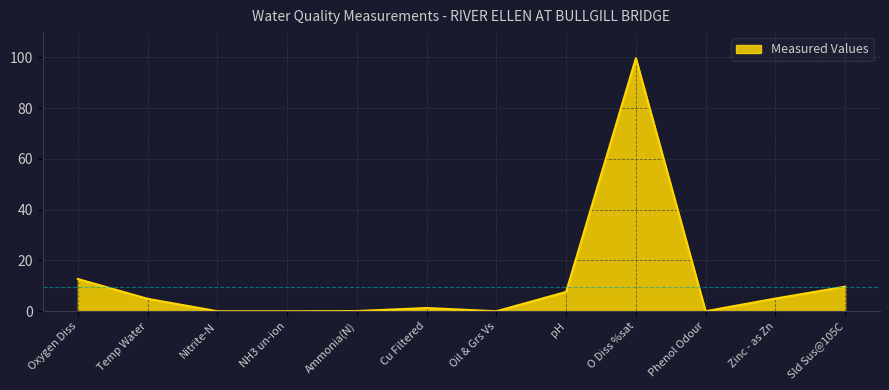

What is the difference between the maximum and minimum values?

99.7